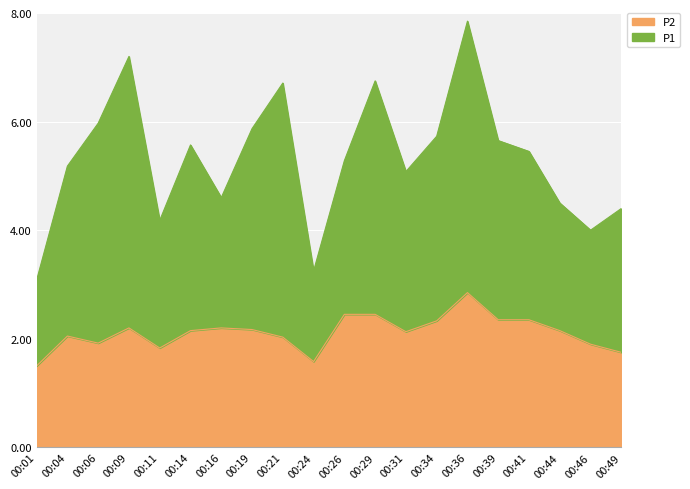

How many interior local valleys does the P1 series have?

5